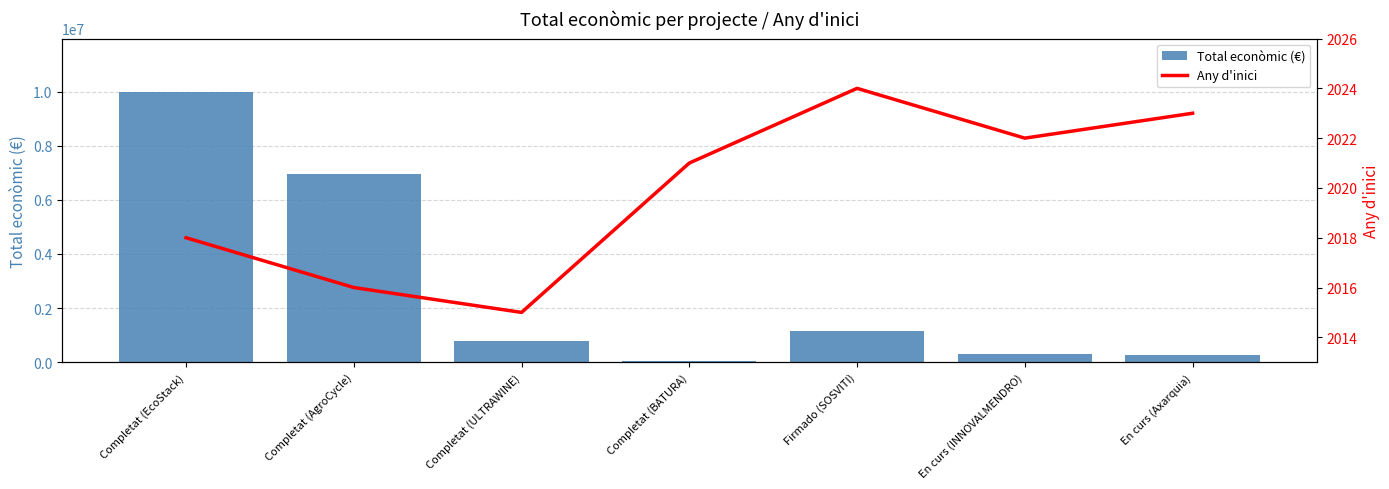

What is the label of the 3rd bar from the left?

Completat (ULTRAWINE)